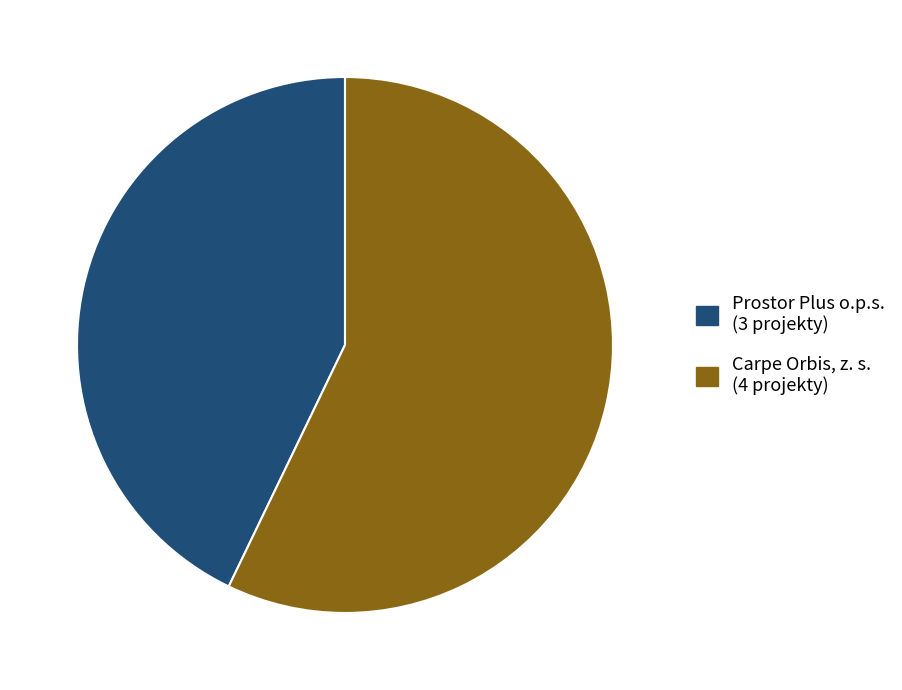

Which has a higher value, Carpe Orbis, z. s. (4 projekty) or Prostor Plus o.p.s. (3 projekty)?

Carpe Orbis, z. s. (4 projekty)